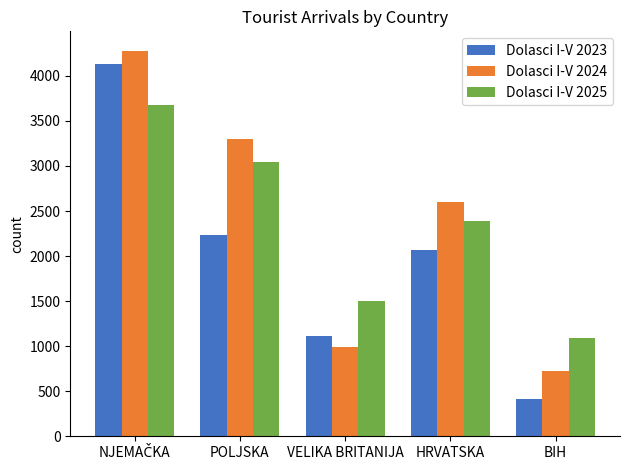

True or false: Dolasci I-V 2024 has a value of 3296 at POLJSKA.

True